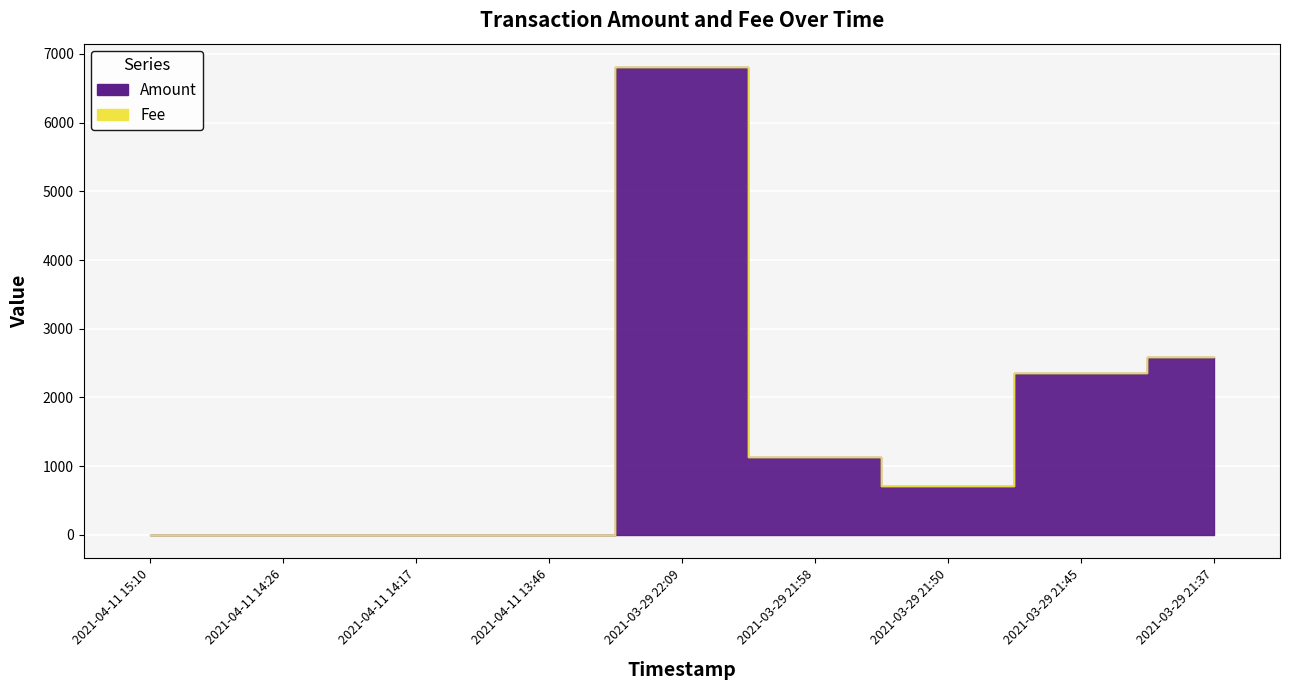

Where is the first local minimum for Amount?

2021-03-29 21:50